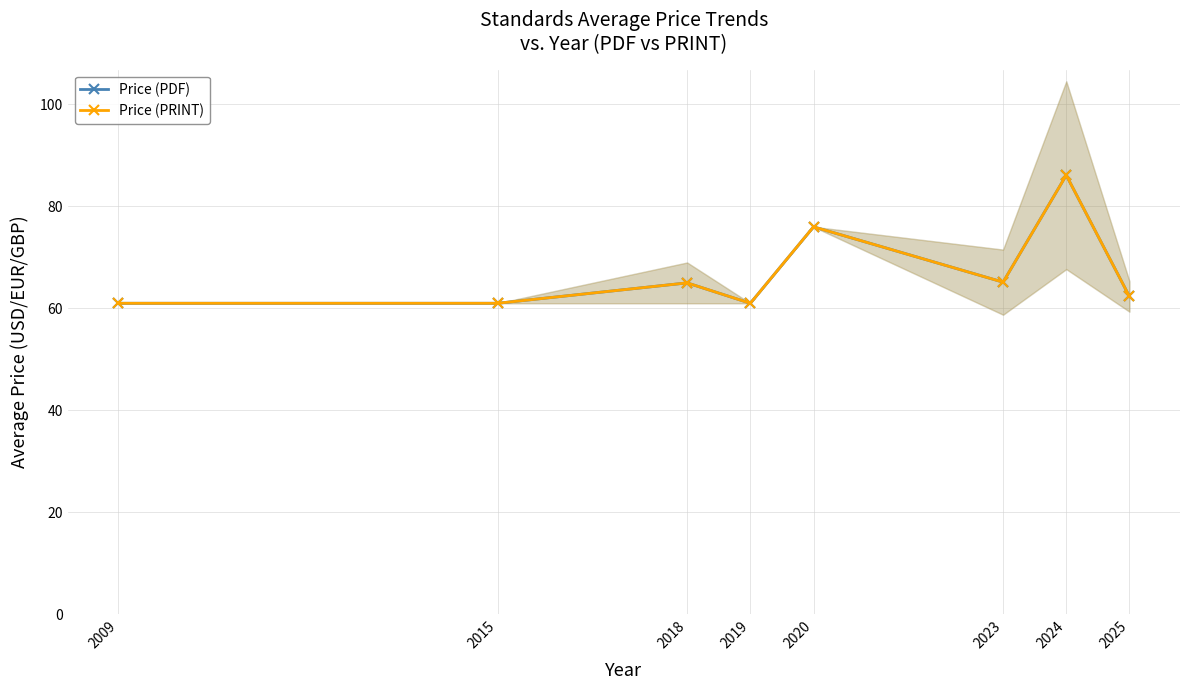

Reading left to right, transcribe all the data shown in this chart.

Price (PDF): 61.0	61.0	65.0	61.0	76.0	65.1	86.1	62.3
Price (PRINT): 61.0	61.0	65.0	61.0	76.0	65.1	86.1	62.3